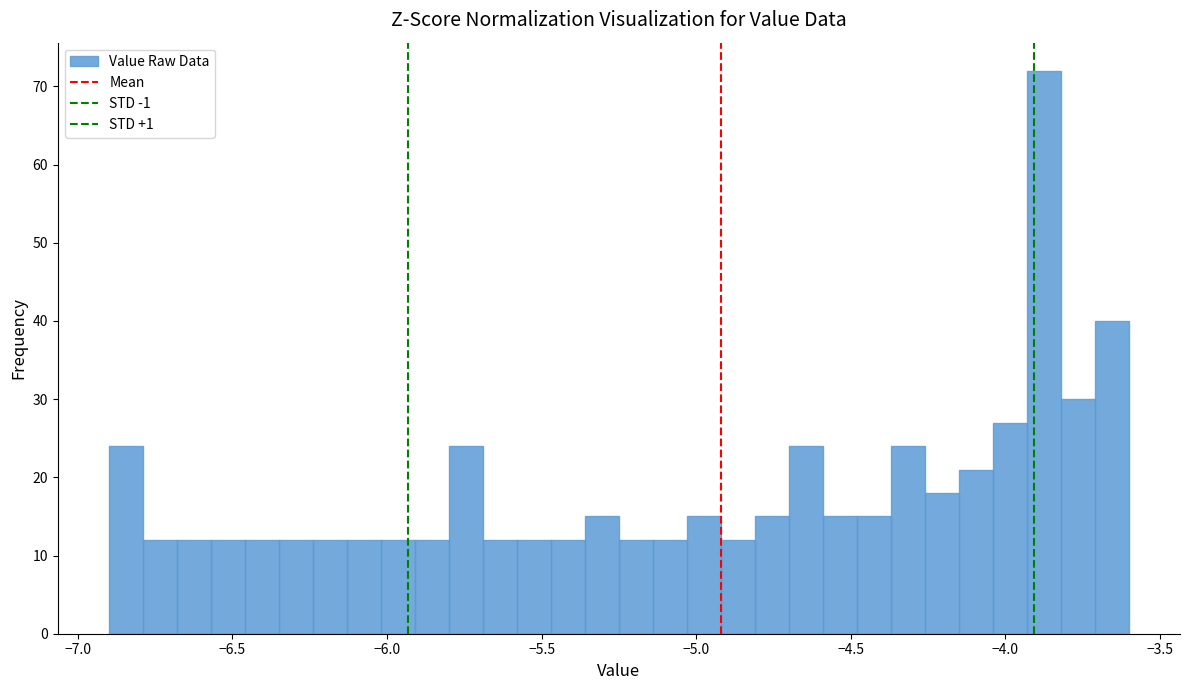

Around what value on the x-axis is the tallest bar? Give the approximate position of its centre, as read against the axis.

-3.85